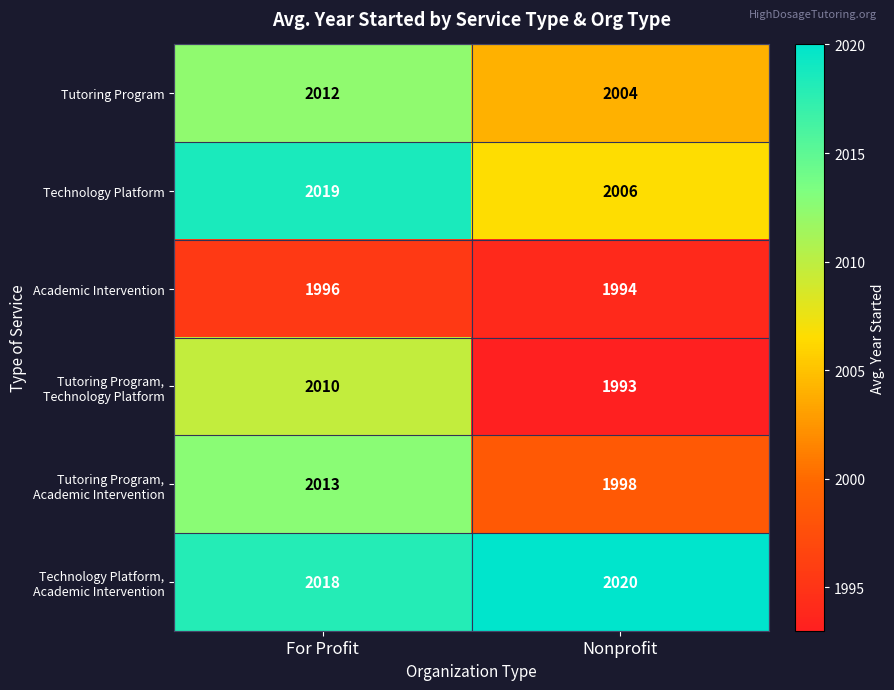

What is the average value of the Academic Intervention series?

1995